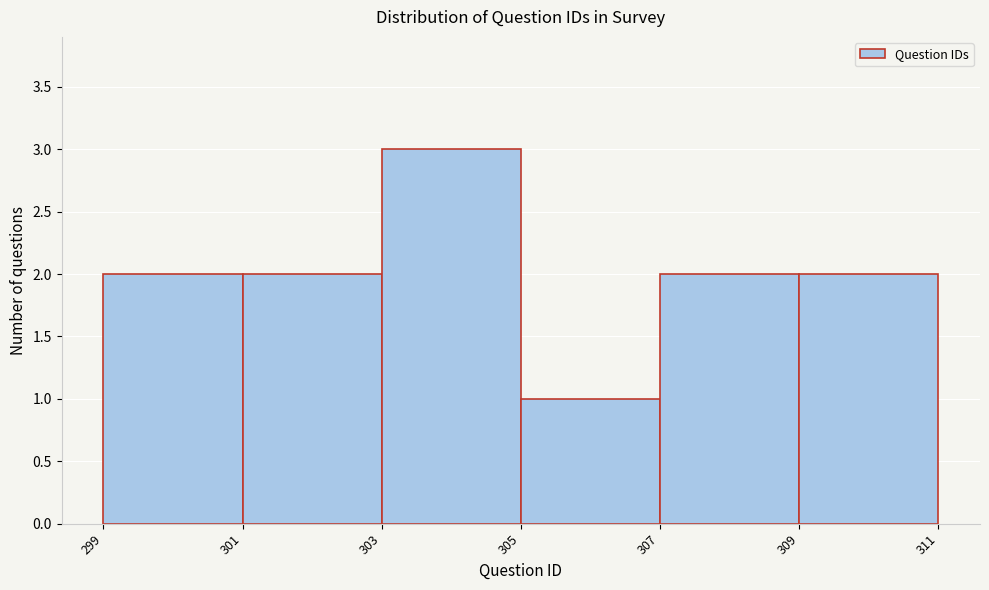

Reading left to right, what are all the values shown in this chart?

2	2	3	1	2	2